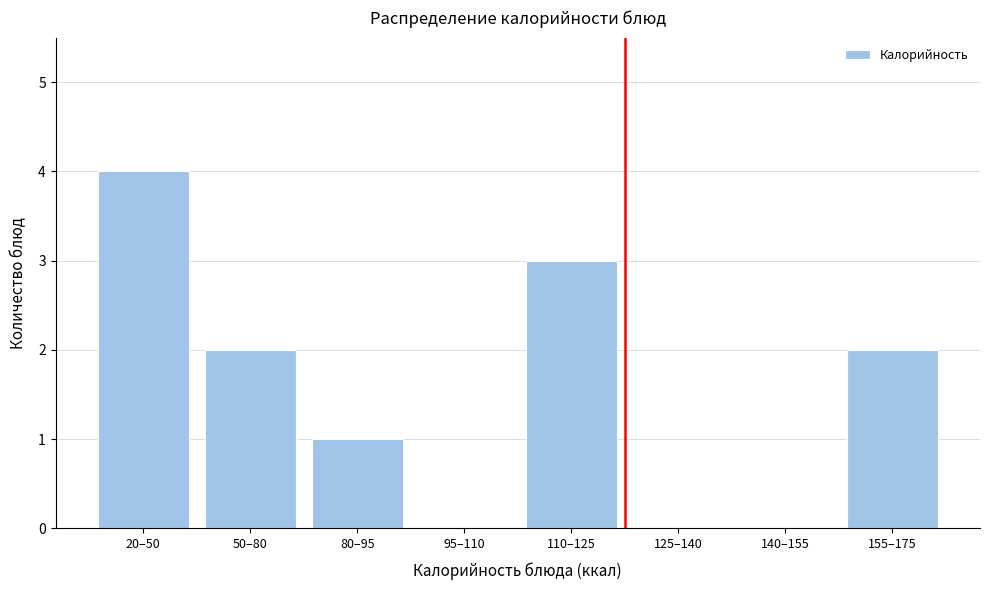

Reading left to right, what are all the values shown in this chart?

20–50=4	50–80=2	80–95=1	95–110=0	110–125=3	125–140=0	140–155=0	155–175=2